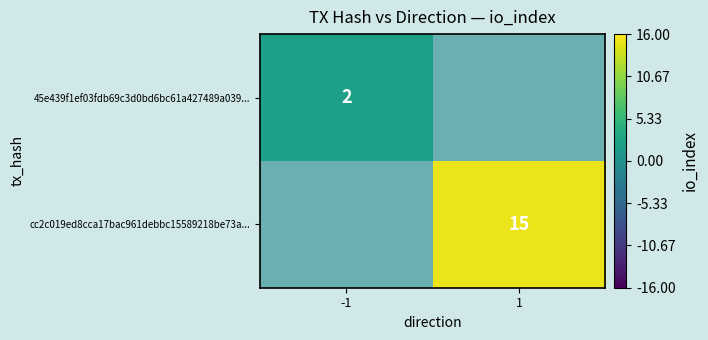

At how many categories does at least one series exceed 7?

1